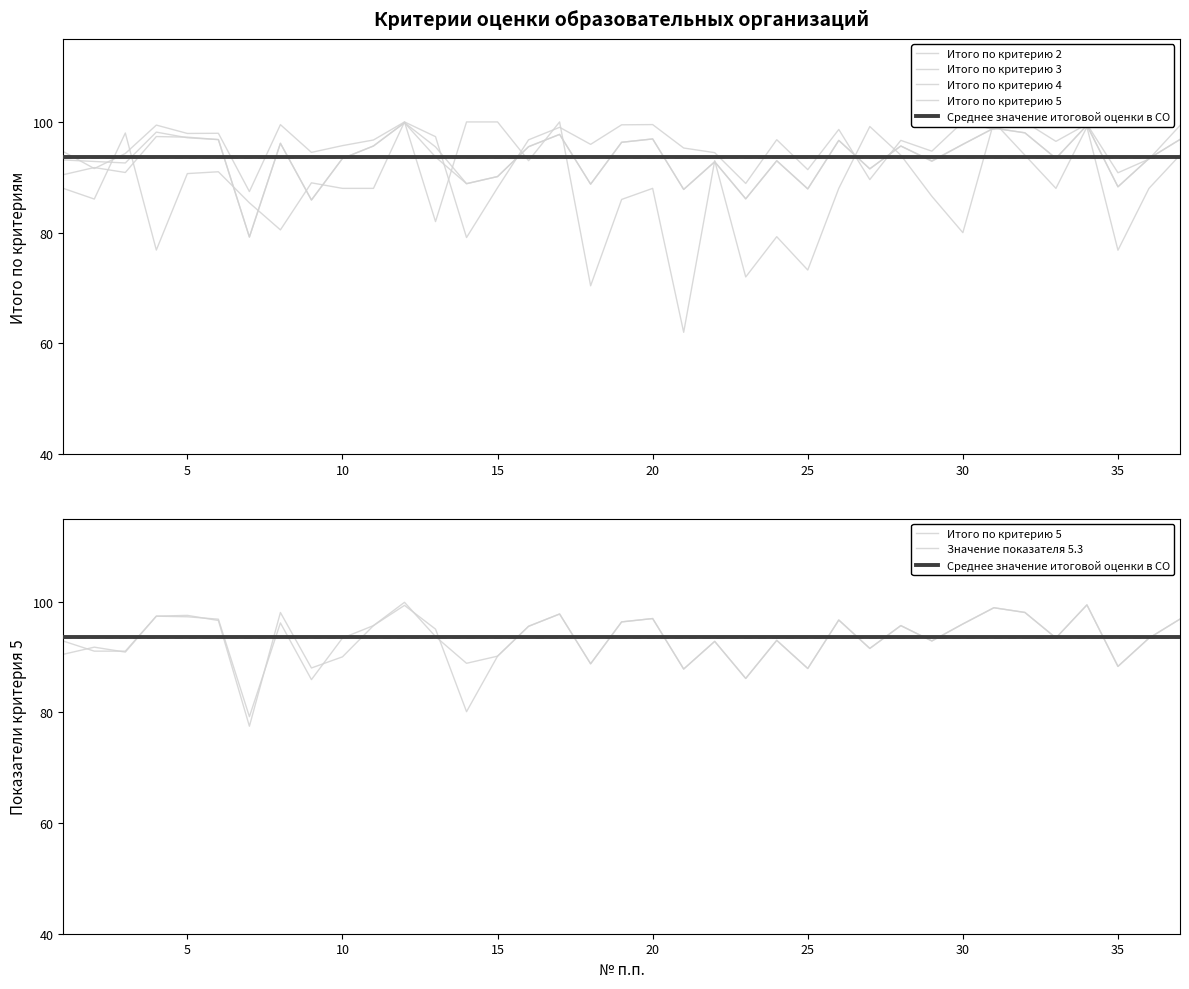

In Итого по критерию 5, how many points are higher than both neighbors (excluding endpoints)?

12